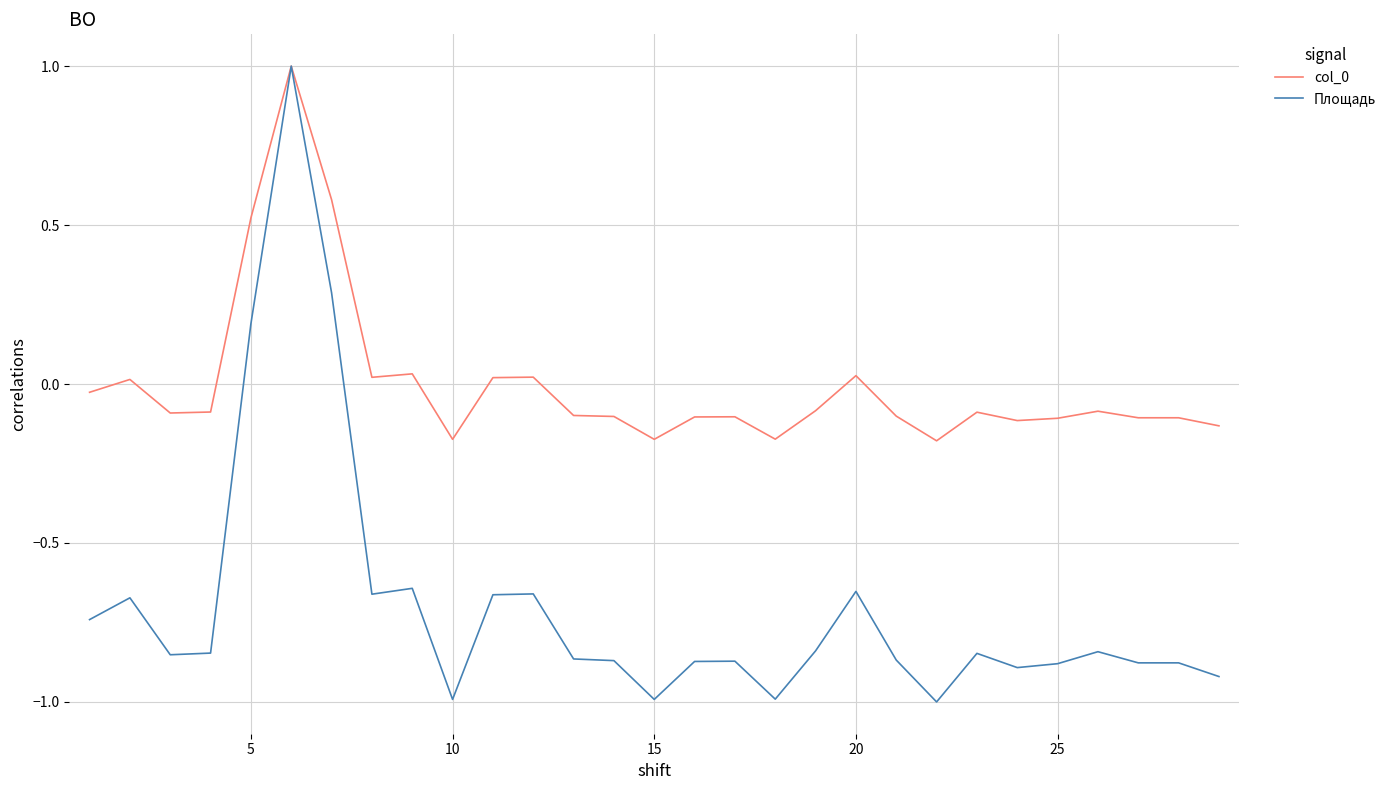

Which series has the widest spread of values?

Площадь